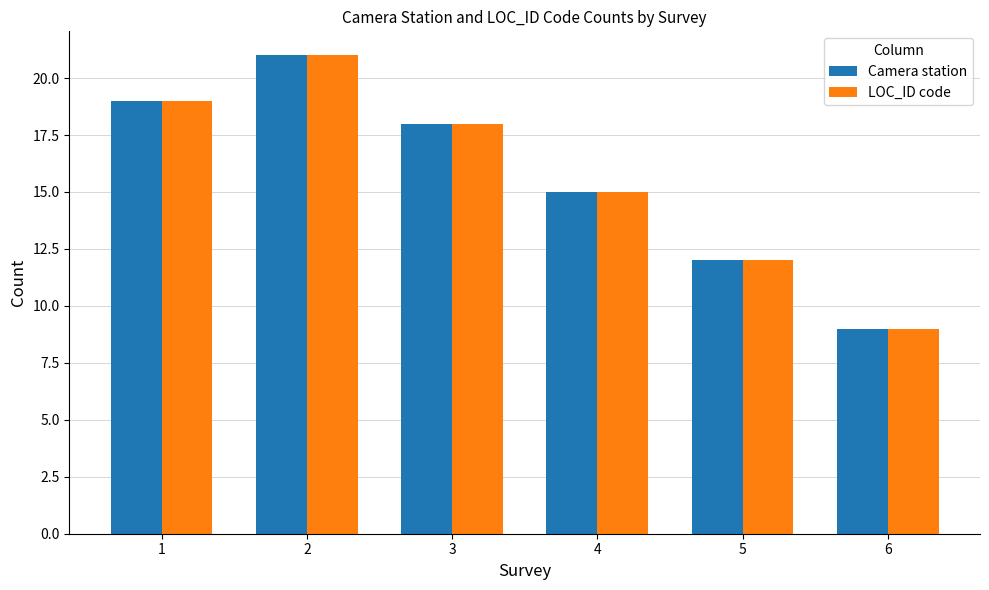

What is the greatest value displayed?

21